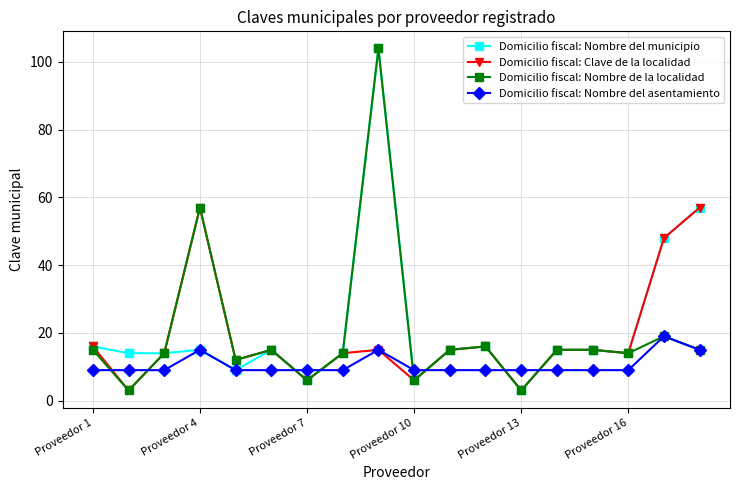

What is the lowest value of the Domicilio fiscal: Clave de la localidad series?

3